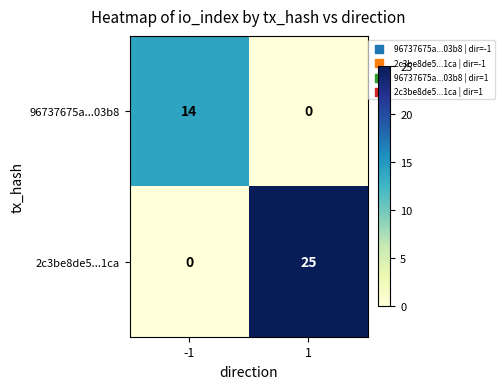

What is the difference between the highest and lowest values at 1?

25